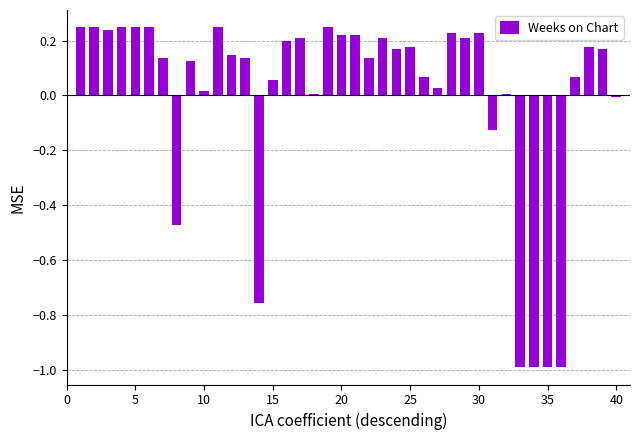

What is the minimum value shown in the chart?

-1.0